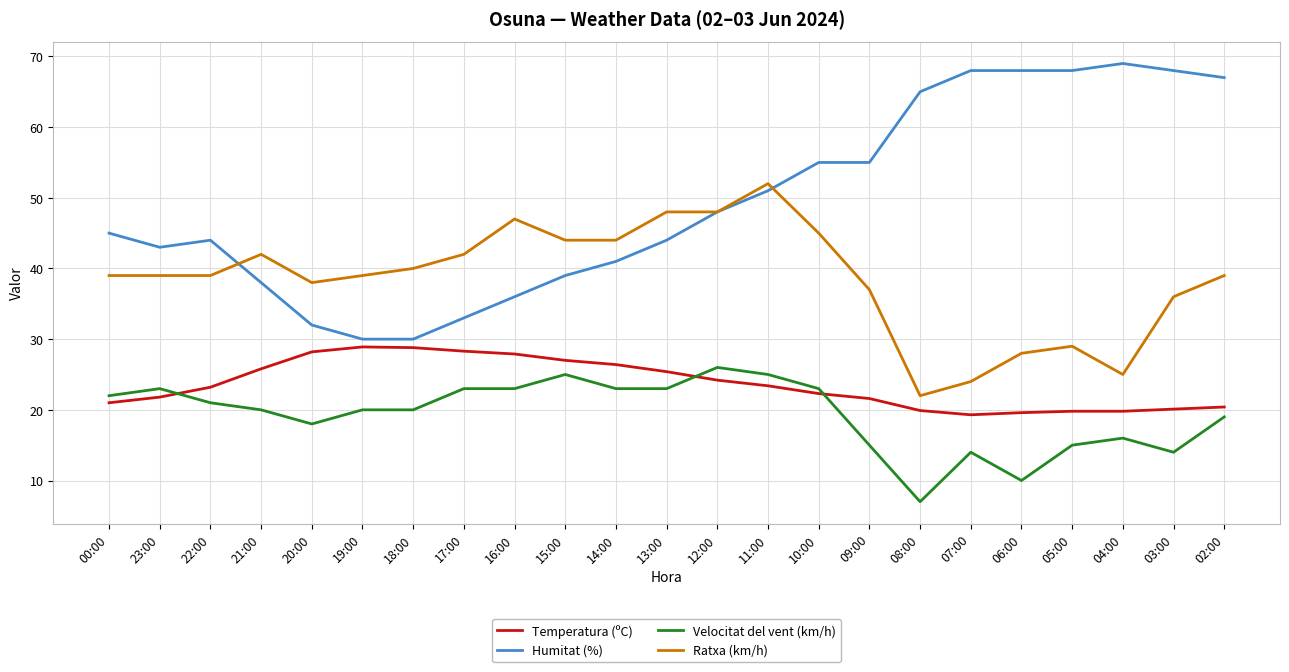

Rank the series by their maximum value, from lowest to highest.

Velocitat del vent (km/h), Temperatura (ºC), Ratxa (km/h), Humitat (%)